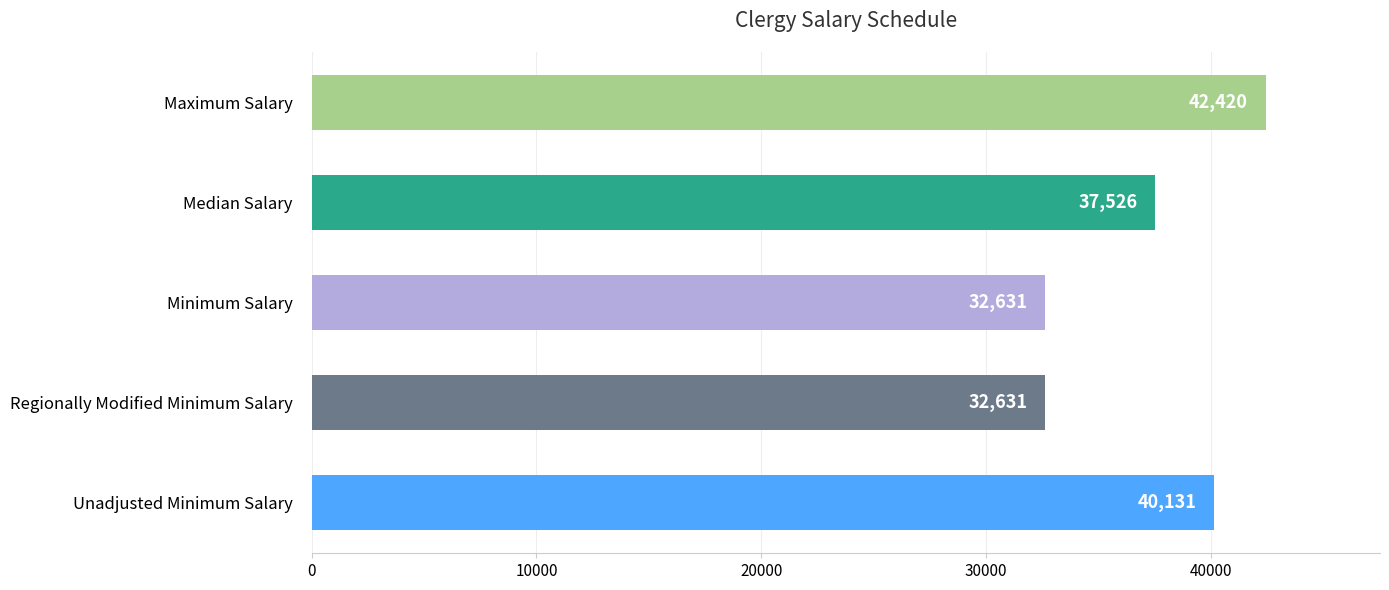

What is the sum of all values?

185339.0